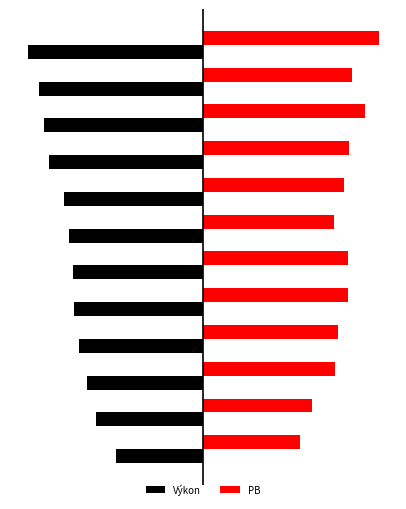

What are all the series names shown in the legend?

Výkon, PB